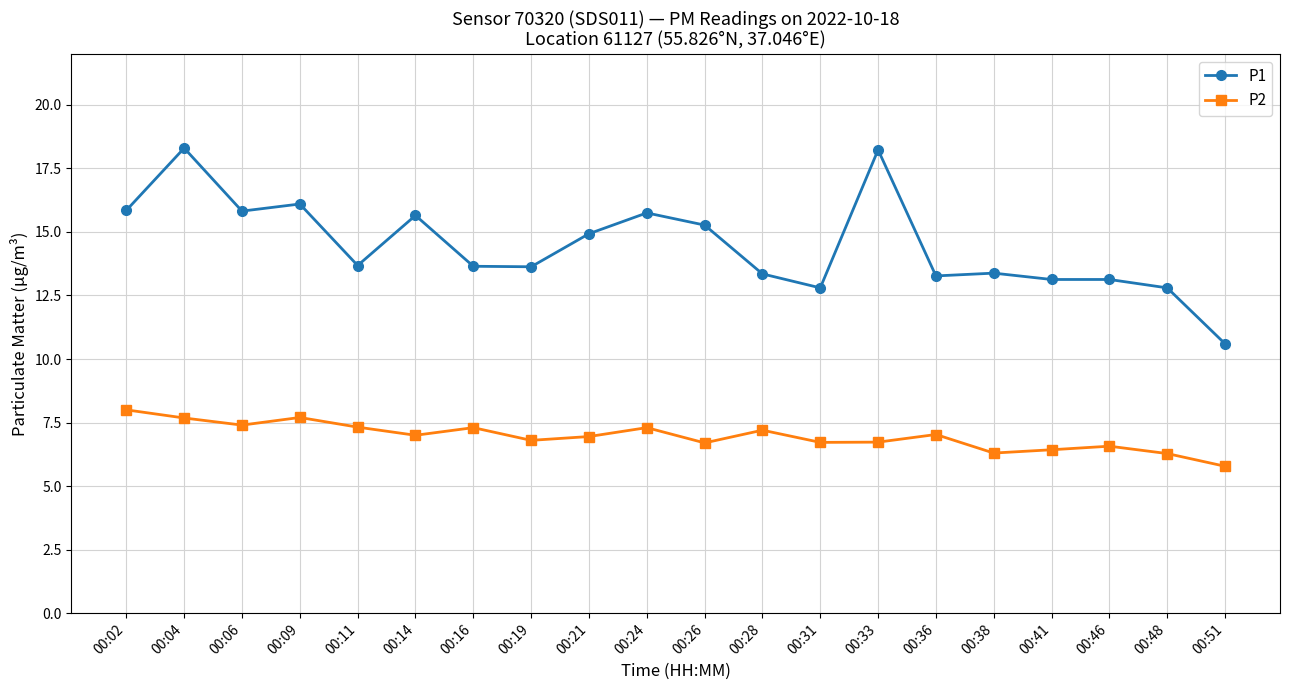

What is the value of the P1 point at the 5th from the left?

13.7